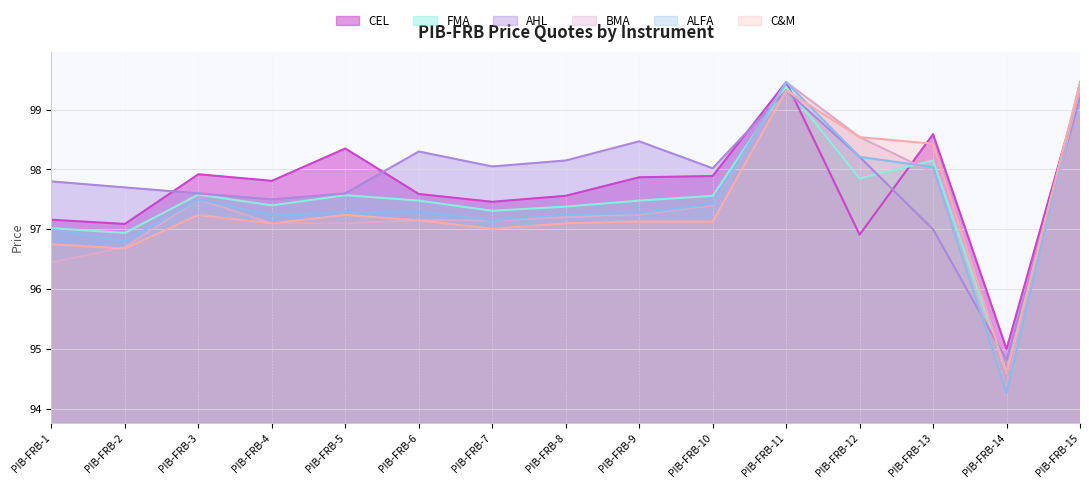

Where do ALFA and FMA first cross each other?

PIB-FRB-10 and PIB-FRB-11